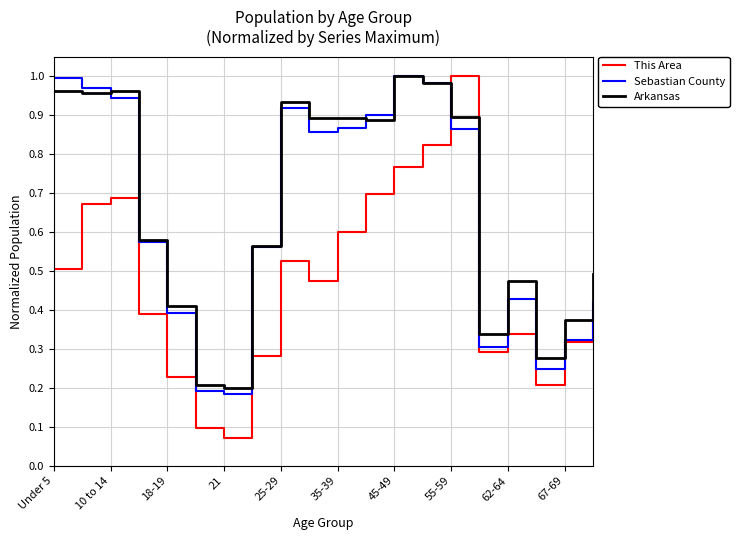

True or false: This Area and Arkansas cross at least once.

True